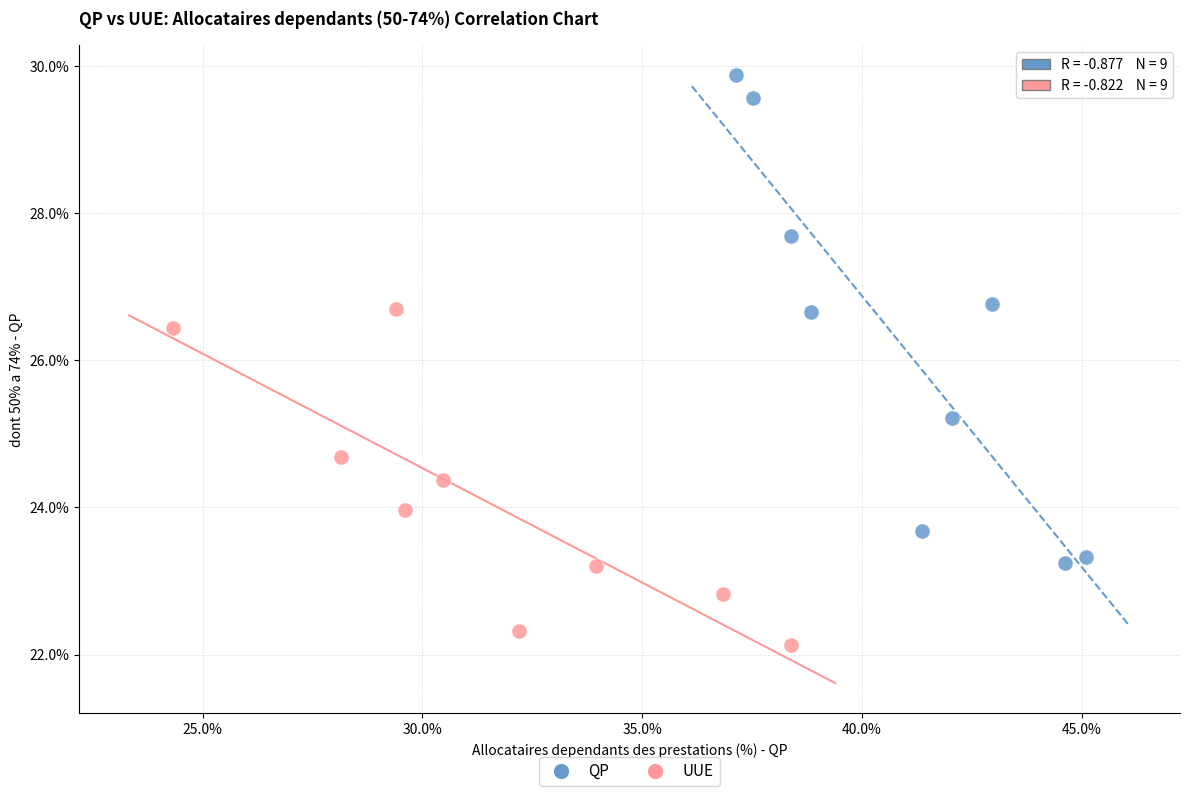

Which series contains the highest Y value?

QP